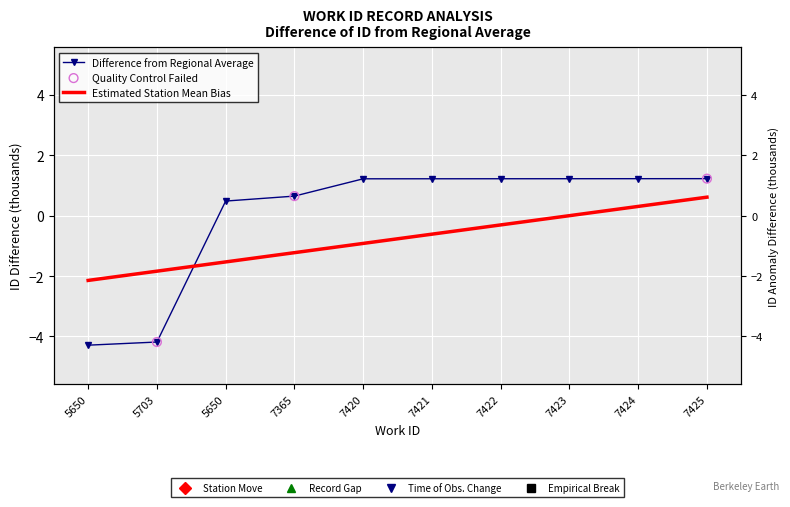

Which has a higher value, 7365 or 5703?

7365